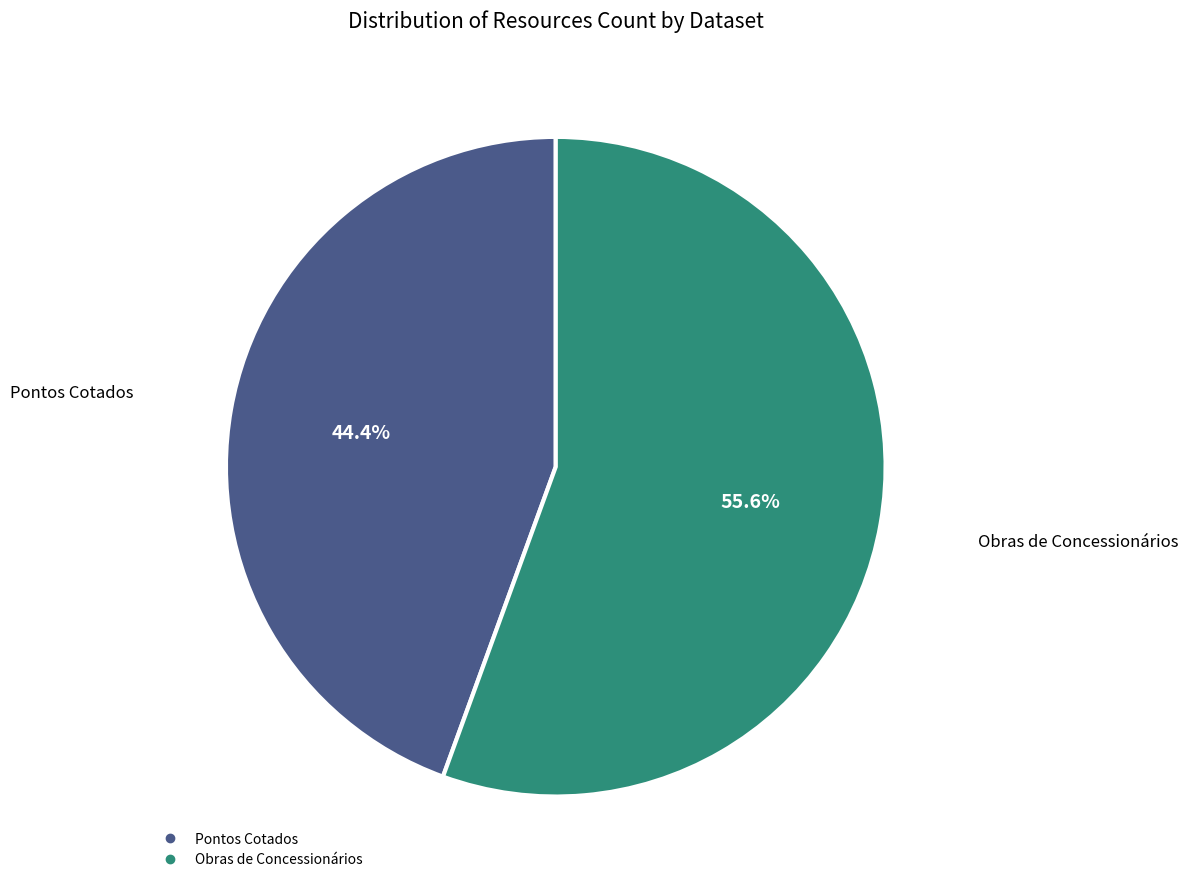

Rank the categories by value from lowest to highest.

Pontos Cotados, Obras de Concessionários